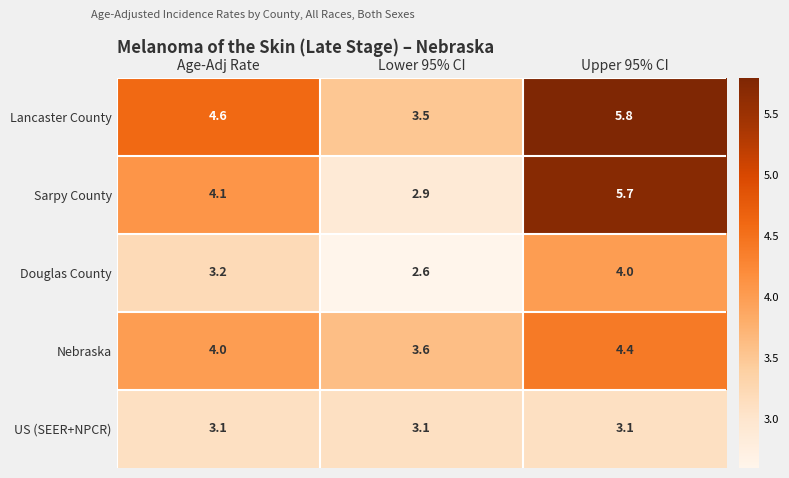

How many data points does each series have?

3